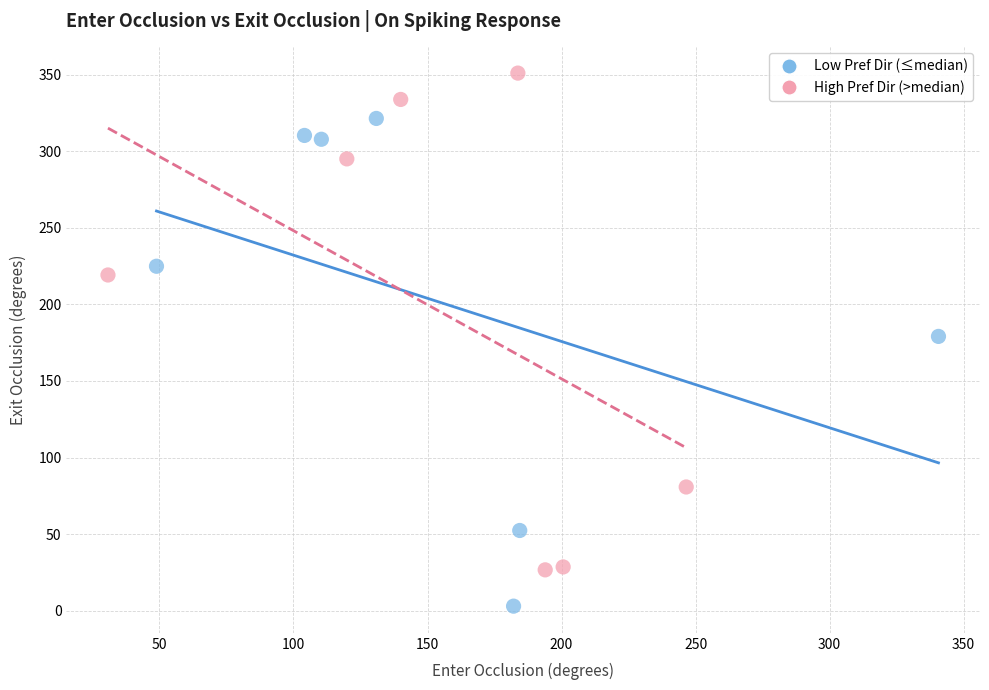

What are all the series names shown in the legend?

Low Pref Dir (≤median), High Pref Dir (>median)